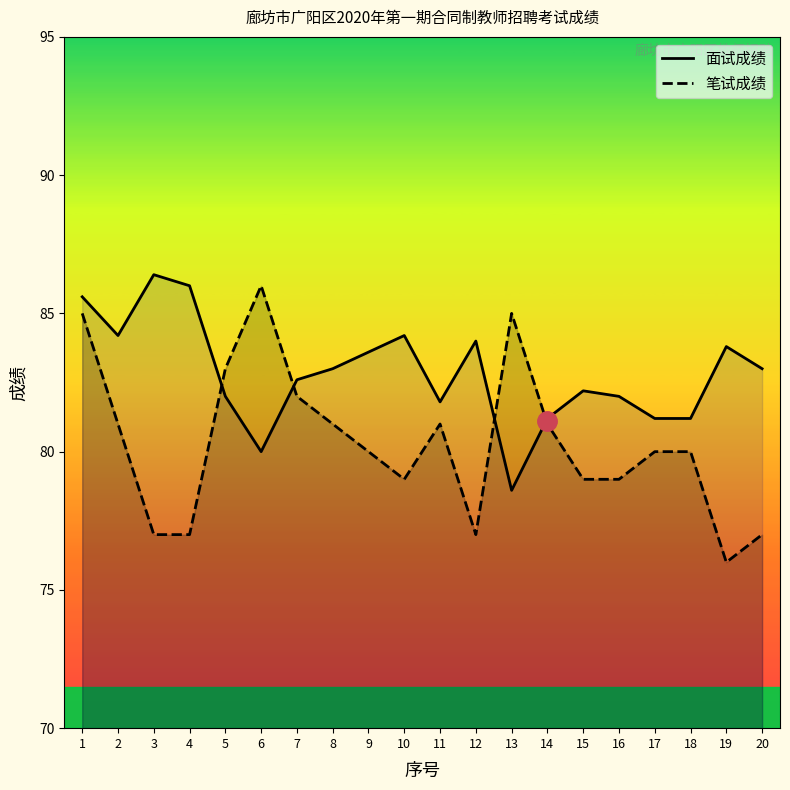

What is the lowest value of the 笔试成绩 series?

76.0